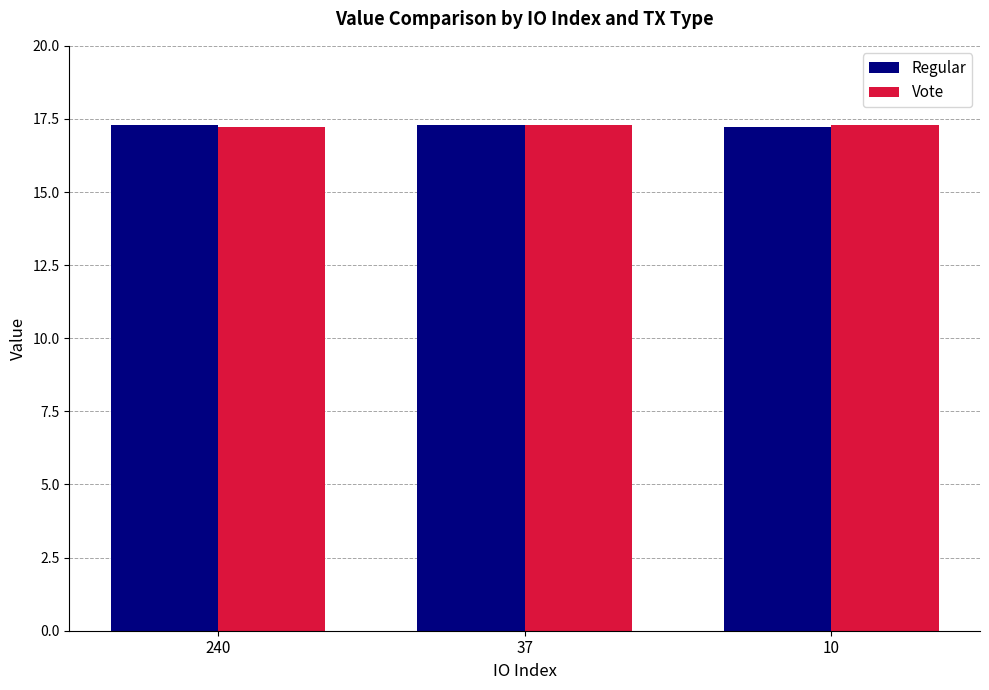

Is it true that Regular equals 17.2 at 10?

True